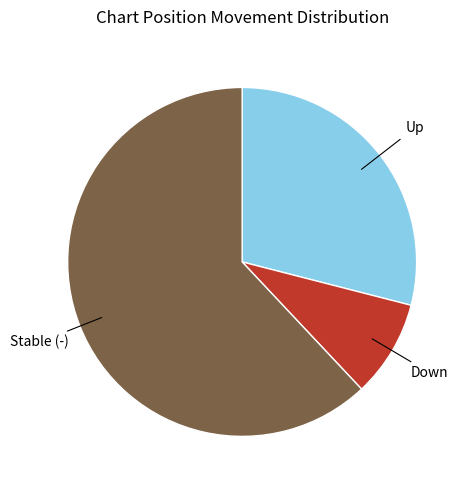

Which has a higher value, Stable (-) or Up?

Stable (-)